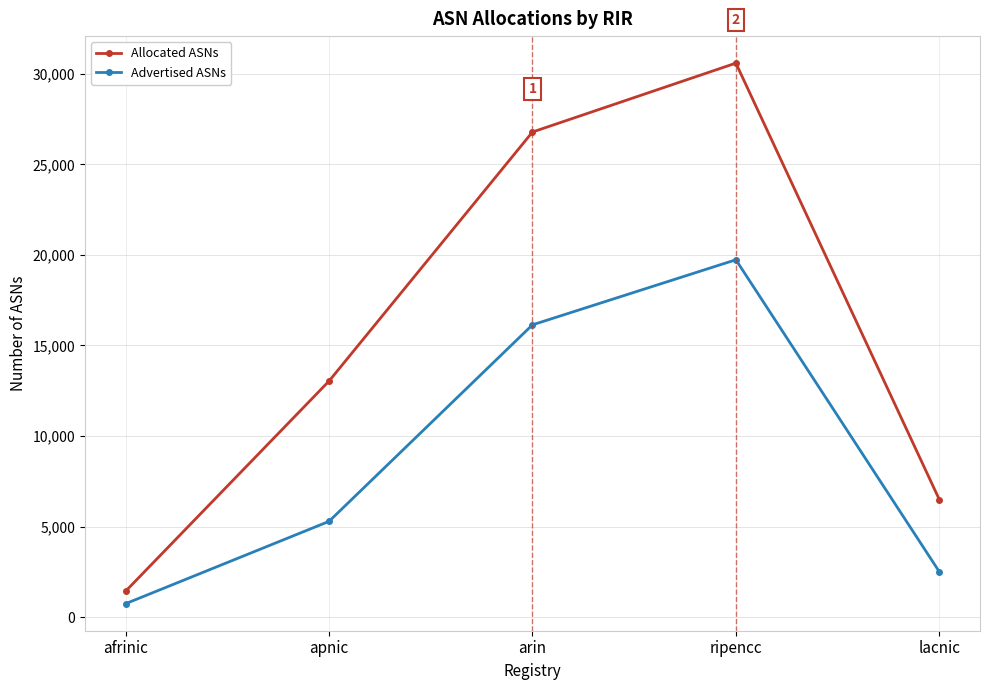

How many values in the Advertised ASNs series are below 5288?

2